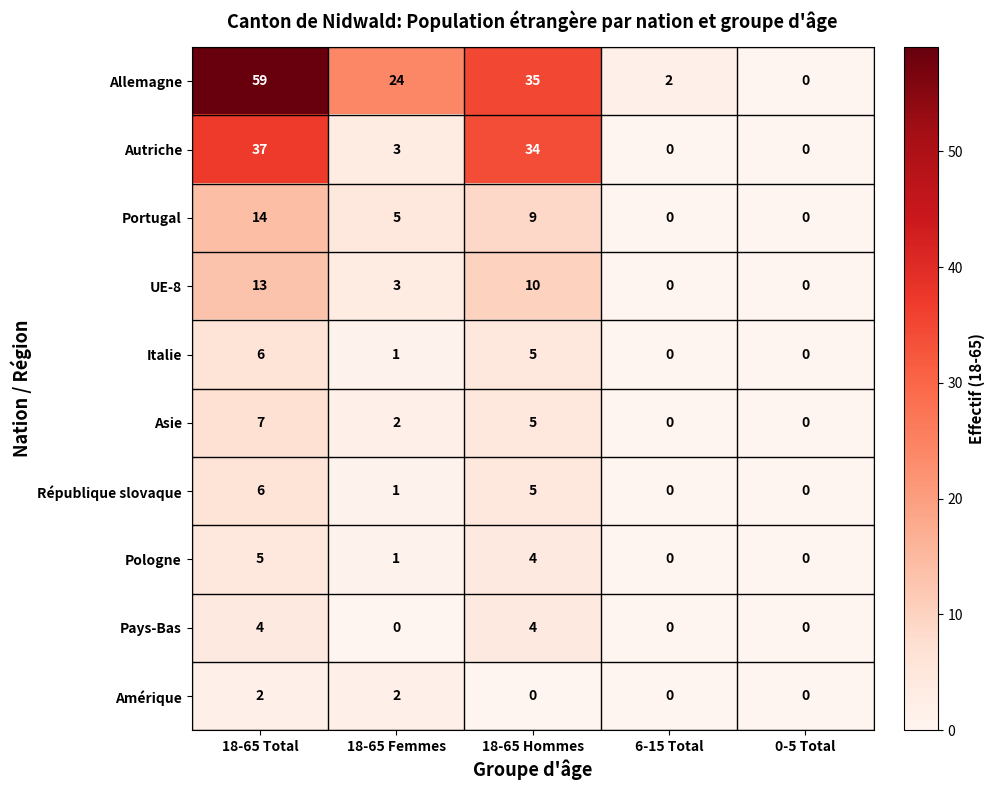

Which series has the largest total across all categories?

Allemagne